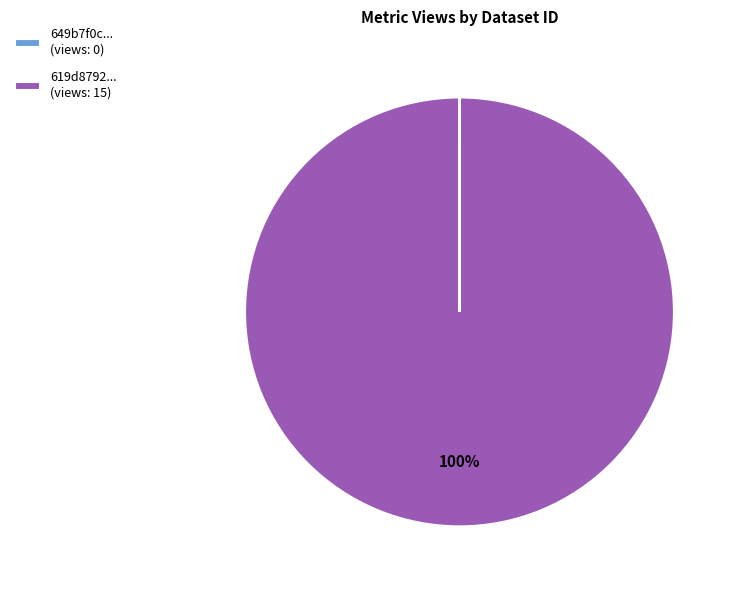

Does any single category account for the majority?

Yes